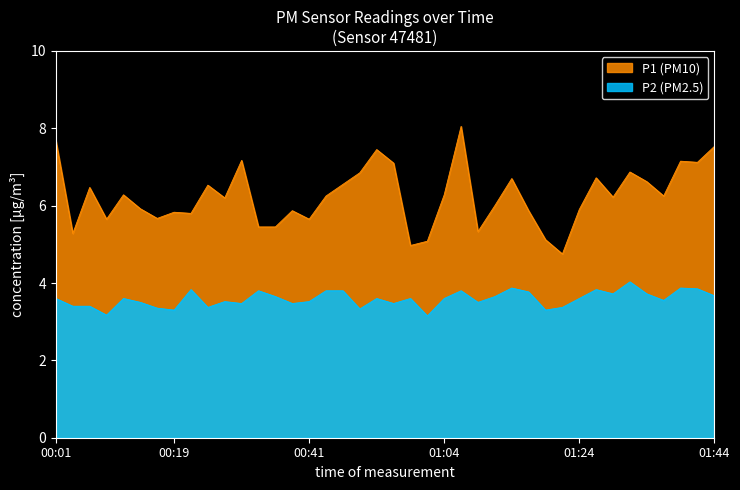

True or false: P2 and P1 intersect in this chart.

False